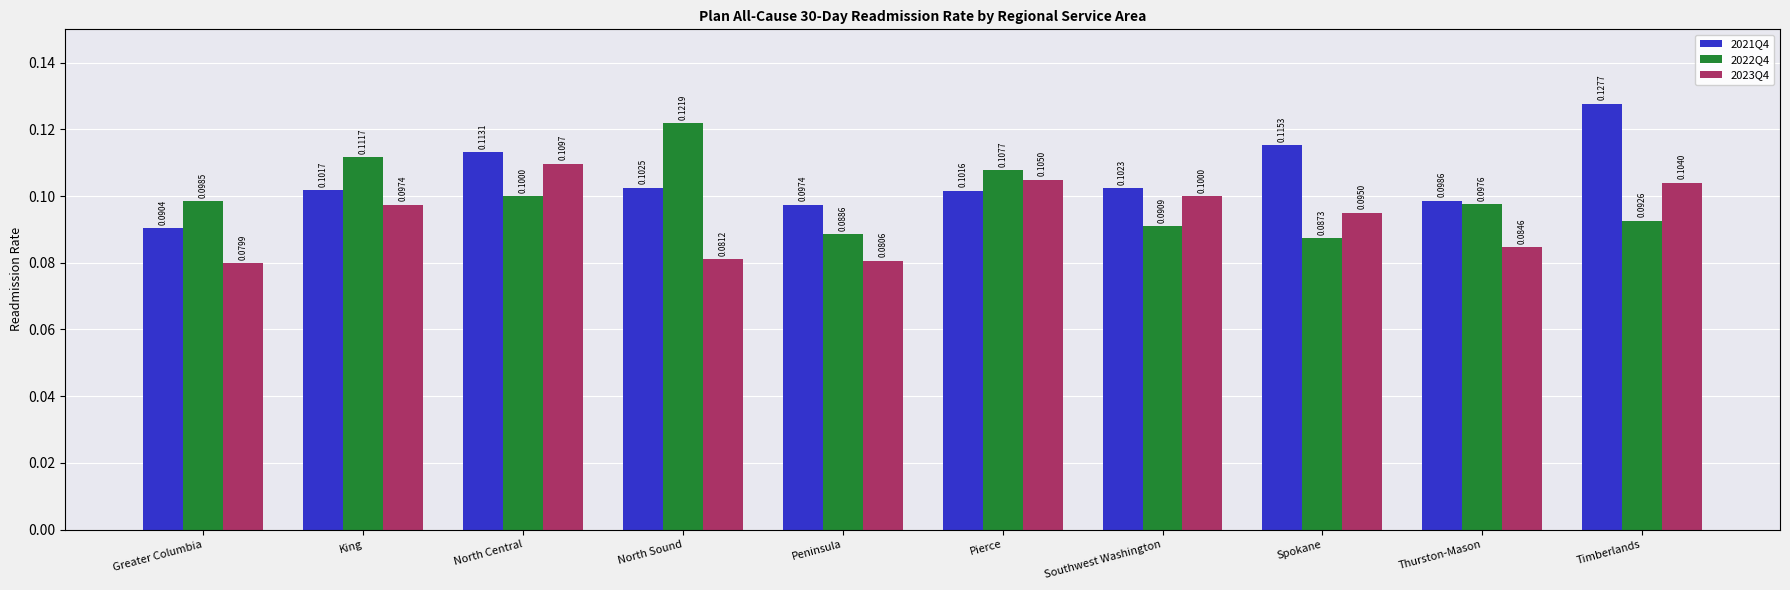

Reading left to right, extract all data points from this chart.

2021Q4: Greater Columbia=0.1	King=0.1	North Central=0.1	North Sound=0.1	Peninsula=0.1	Pierce=0.1	Southwest Washington=0.1	Spokane=0.1	Thurston-Mason=0.1	Timberlands=0.1
2022Q4: Greater Columbia=0.1	King=0.1	North Central=0.1	North Sound=0.1	Peninsula=0.1	Pierce=0.1	Southwest Washington=0.1	Spokane=0.1	Thurston-Mason=0.1	Timberlands=0.1
2023Q4: Greater Columbia=0.1	King=0.1	North Central=0.1	North Sound=0.1	Peninsula=0.1	Pierce=0.1	Southwest Washington=0.1	Spokane=0.1	Thurston-Mason=0.1	Timberlands=0.1